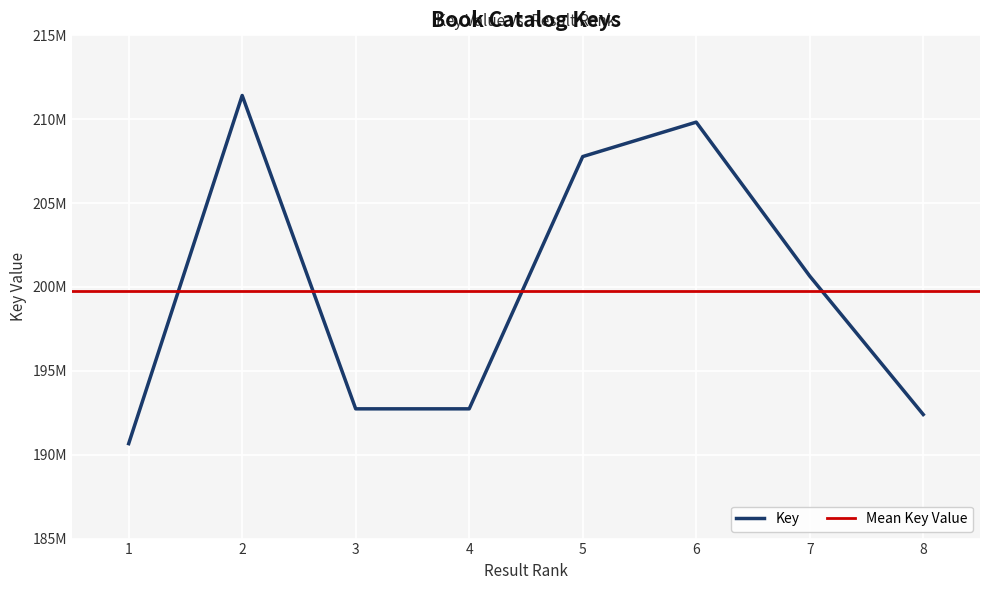

What value does the data have at 3, to the nearest 50?

192734500